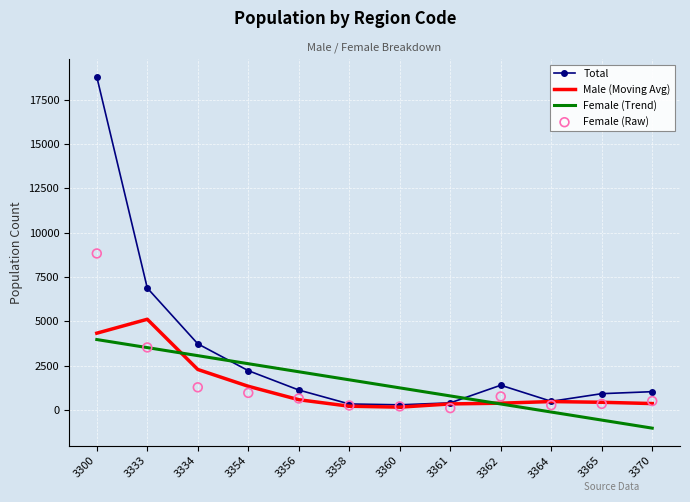

At which category is the sum across all series the highest?

3300